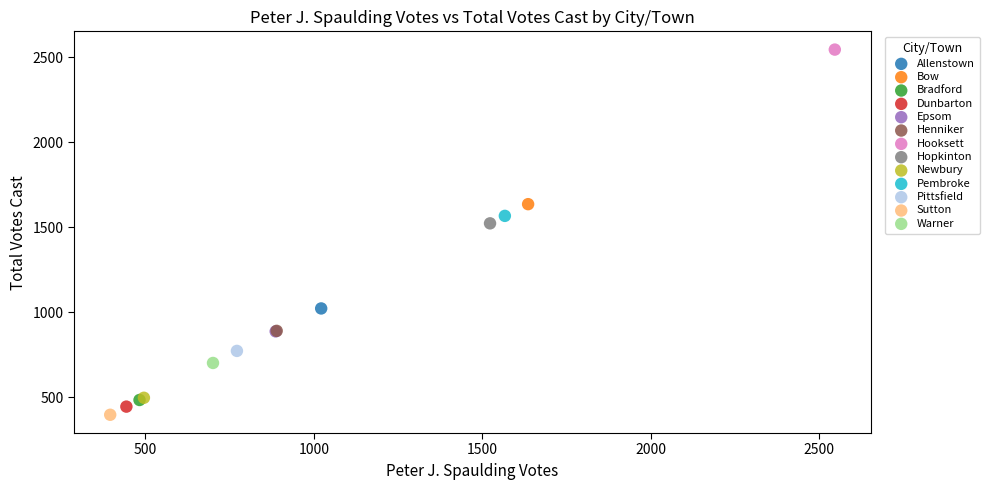

What are all the series names shown in the legend?

Allenstown, Bow, Bradford, Dunbarton, Epsom, Henniker, Hooksett, Hopkinton, Newbury, Pembroke, Pittsfield, Sutton, Warner